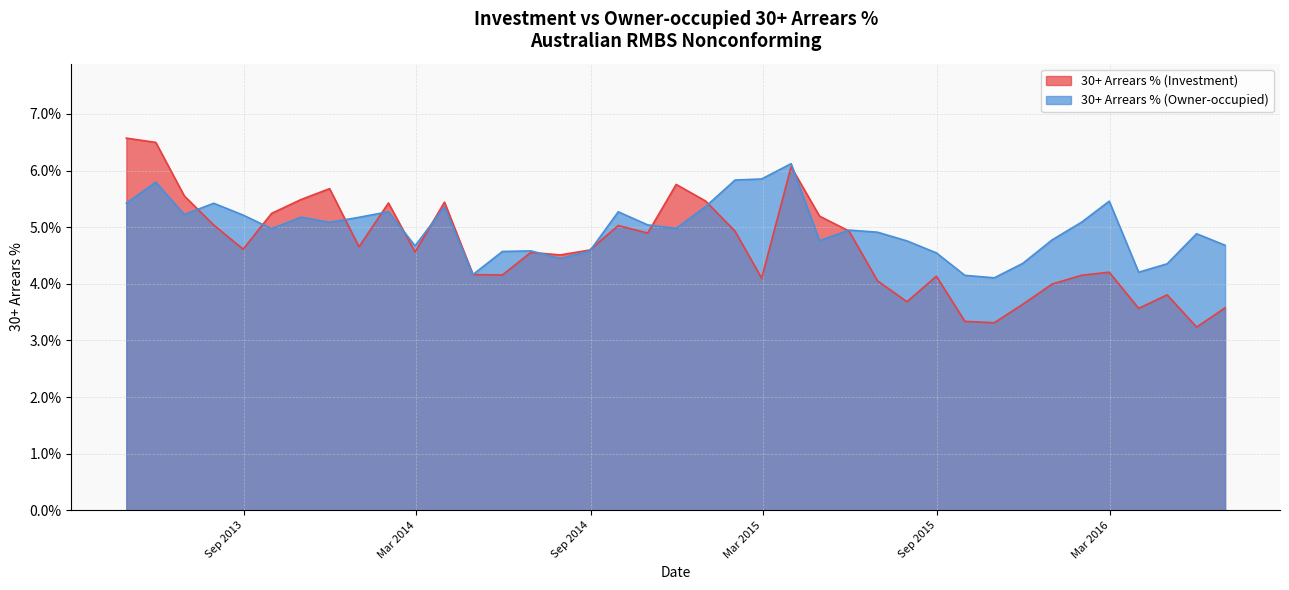

List the labels in order of 30+ Arrears % (Investment) value, smallest first.

31/05/2016, 31/10/2015, 30/09/2015, 31/03/2016, 30/06/2016, 30/11/2015, 31/07/2015, 30/04/2016, 31/12/2015, 30/06/2015, 28/02/2015, 31/08/2015, 31/01/2016, 31/05/2014, 30/04/2014, 29/02/2016, 31/07/2014, 30/06/2014, 28/02/2014, 31/08/2014, 31/08/2013, 31/12/2013, 31/10/2014, 31/01/2015, 31/05/2015, 30/09/2014, 31/07/2013, 30/04/2015, 30/09/2013, 31/01/2014, 31/03/2014, 31/12/2014, 31/10/2013, 30/06/2013, 30/11/2013, 30/11/2014, 31/03/2015, 31/05/2013, 30/04/2013